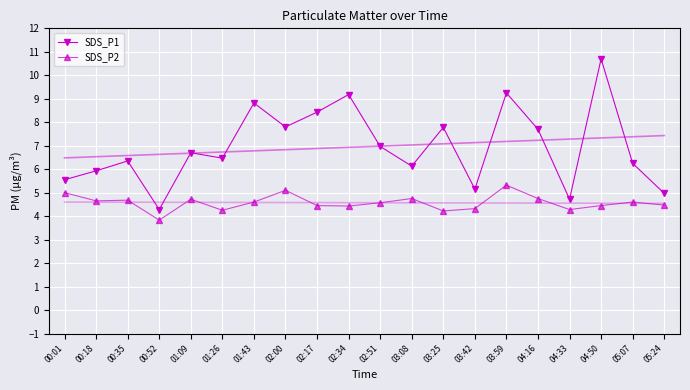

At which label does SDS_P2 reach its minimum?

00:52